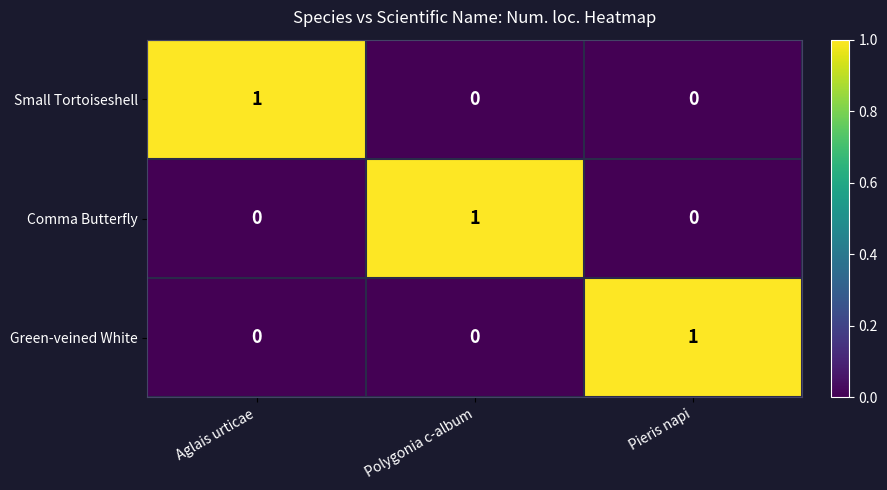

What is the total value across all series at Polygonia c-album?

1